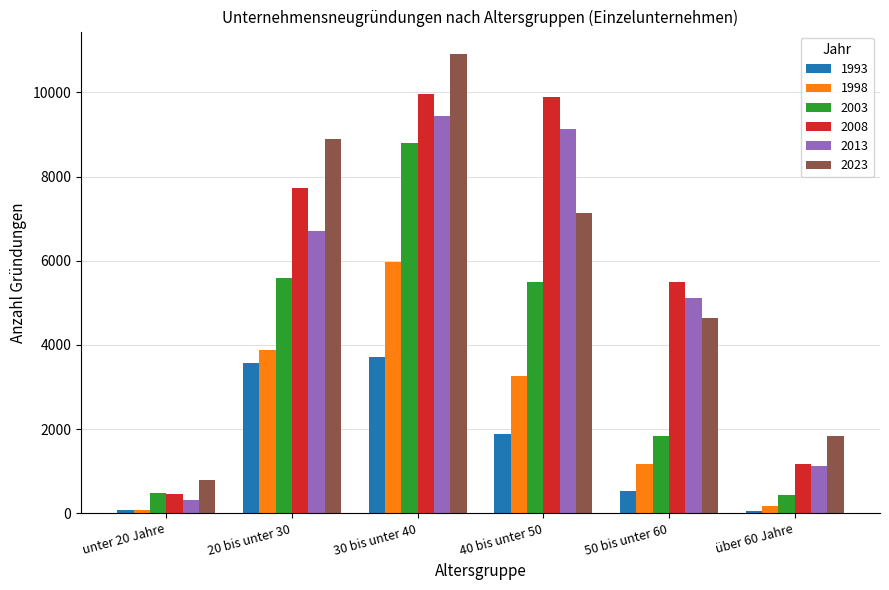

Which series has the largest range (max minus min)?

2023